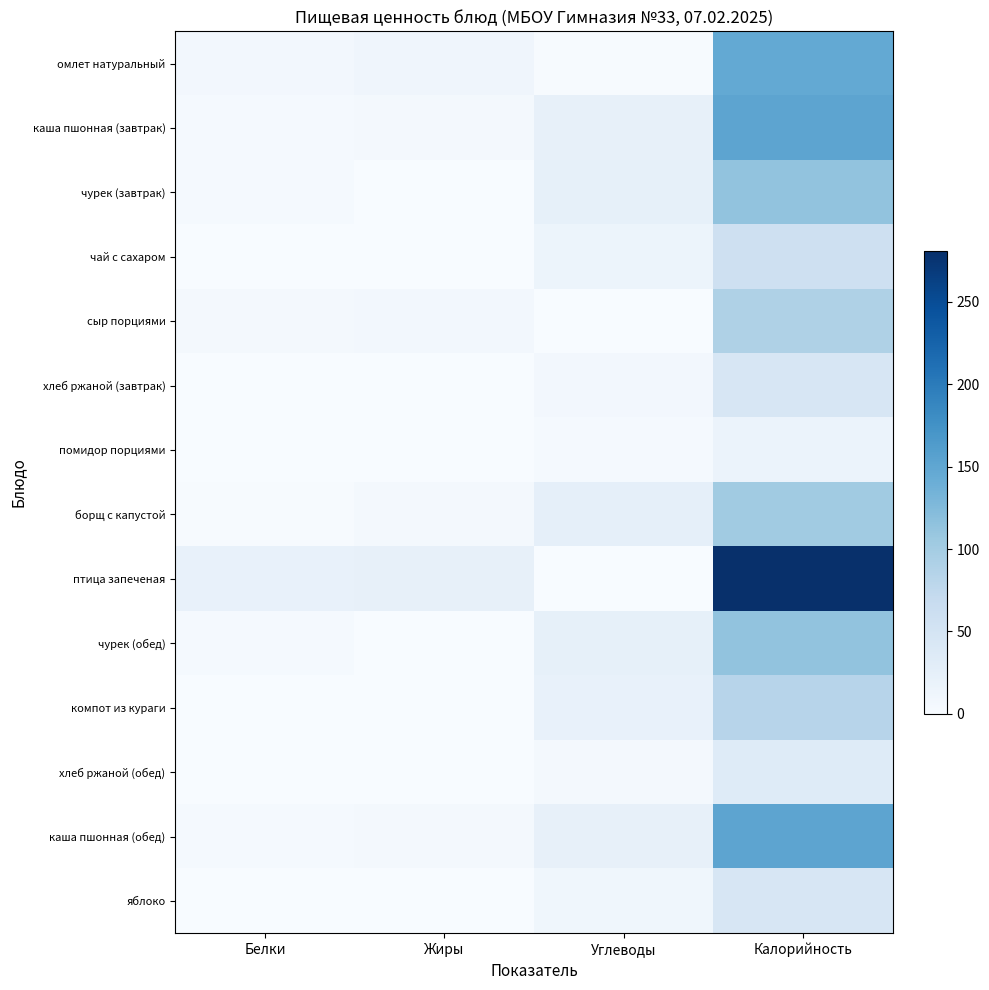

At Жиры, list the series in order from smallest to largest.

чурек (завтрак), чай с сахаром, хлеб ржаной (завтрак), помидор порциями, чурек (обед), компот из кураги, хлеб ржаной (обед), яблоко, борщ с капустой, каша пшонная (завтрак), каша пшонная (обед), сыр порциями, омлет натуральный, птица запеченая